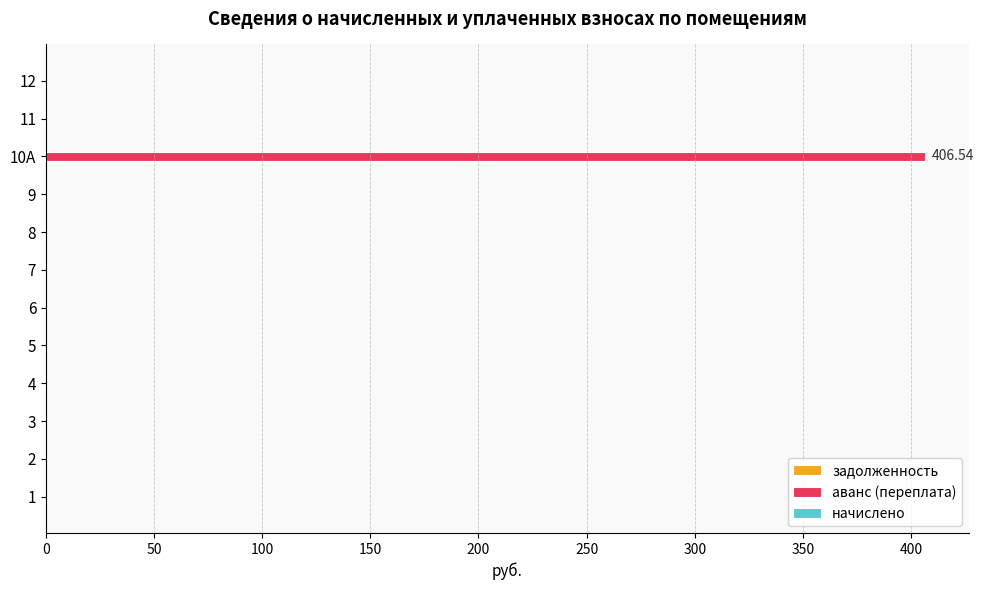

Are the bars horizontal?

Yes